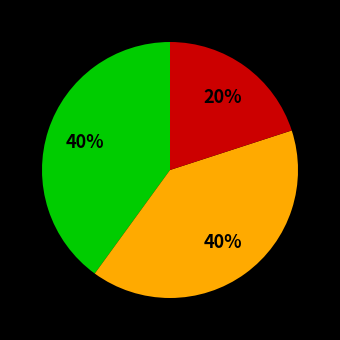

To the nearest percent, what is the average slice percentage?

33%